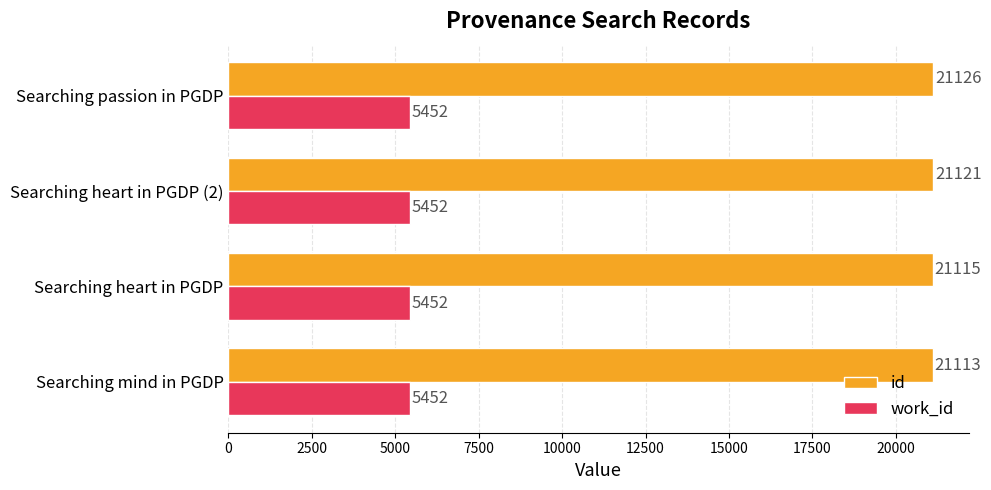

The id series shows 37979 at Searching passion in PGDP. True or false?

False